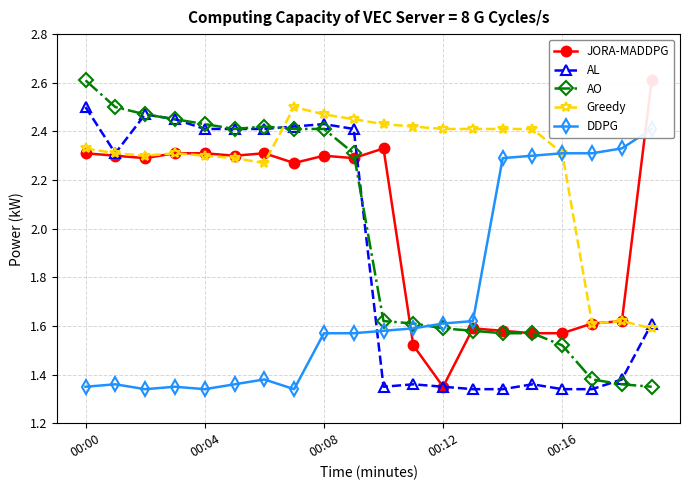

What is the highest value of the AO series?

2.6